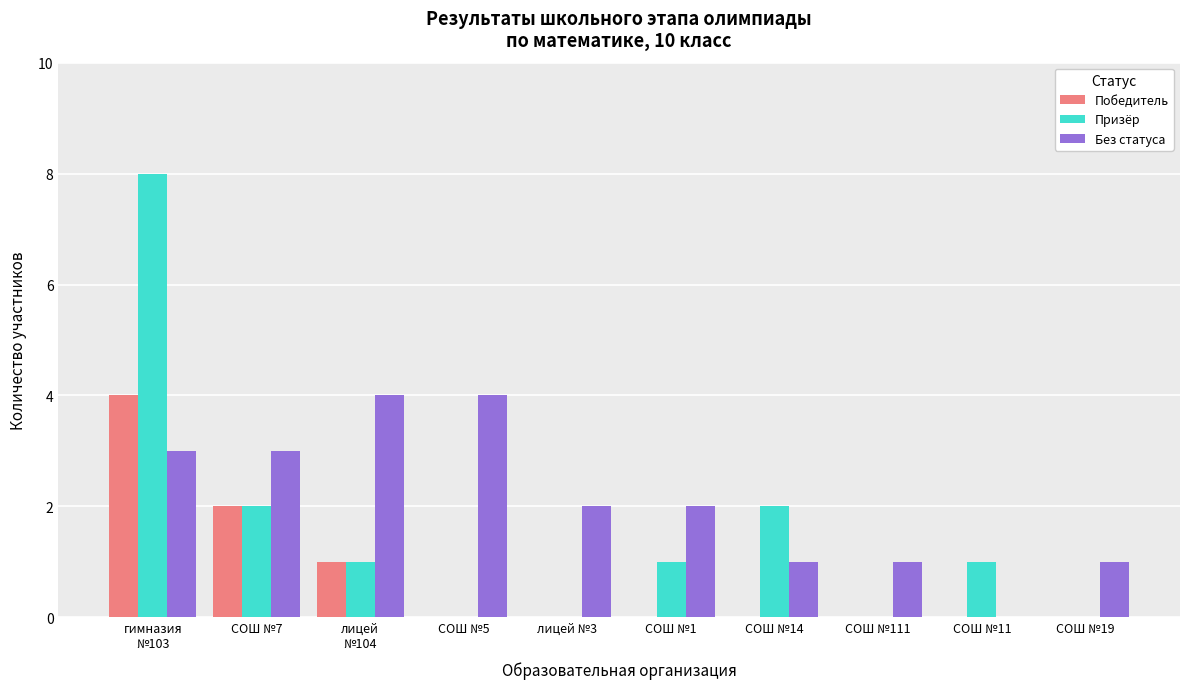

True or false: Призёр has a value of 2 at СОШ №7.

True